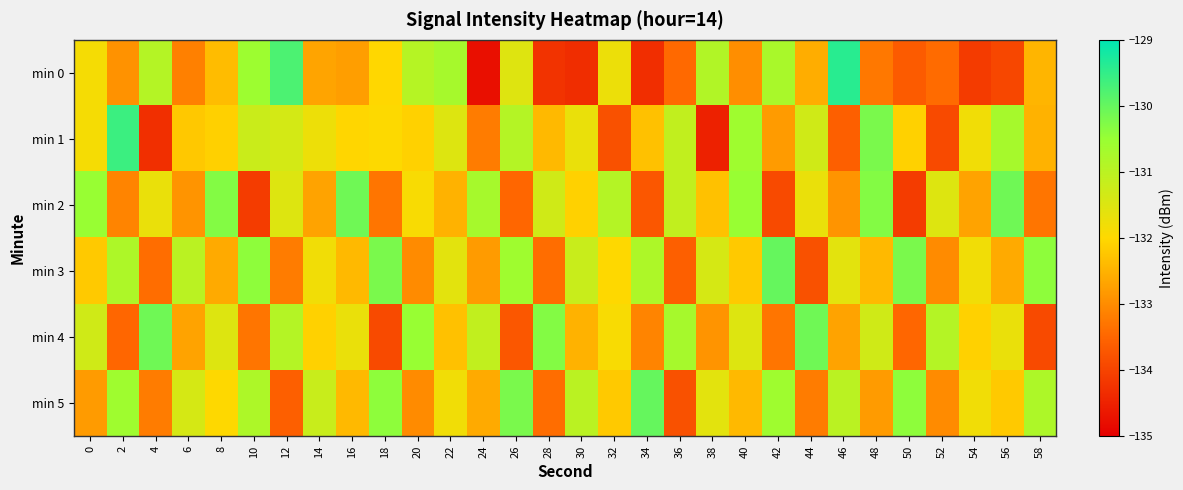

What is the difference between the highest and lowest values at 40?

2.5